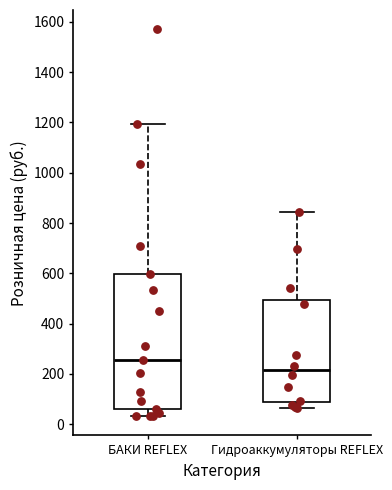

Where does the upper whisker of the box for Гидроаккумуляторы REFLEX end on the y-axis? The values are not printed on the chart, so give them approximately, as read against the axis.

840